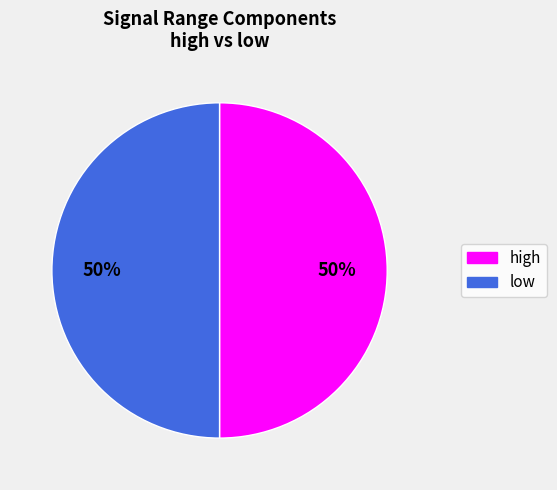

To the nearest percent, what is the average slice percentage?

50%